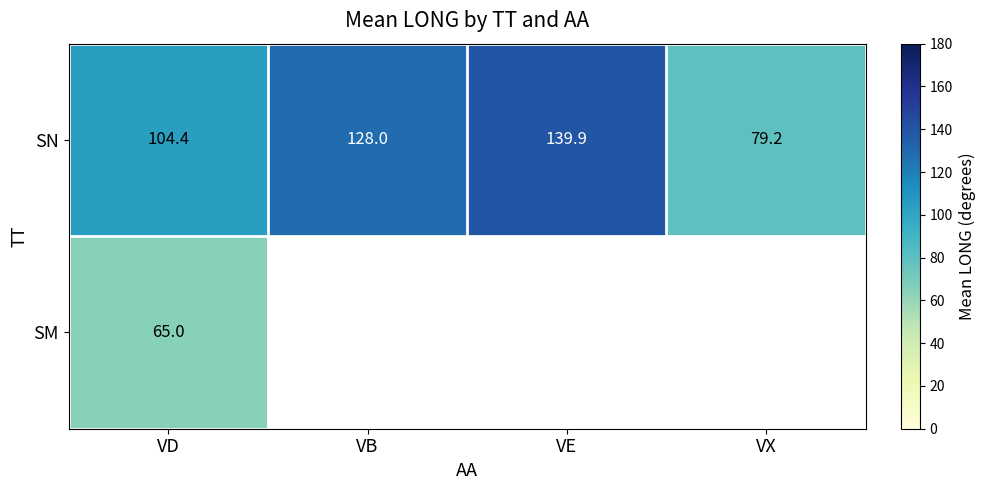

At which category is the sum across all series the highest?

VD